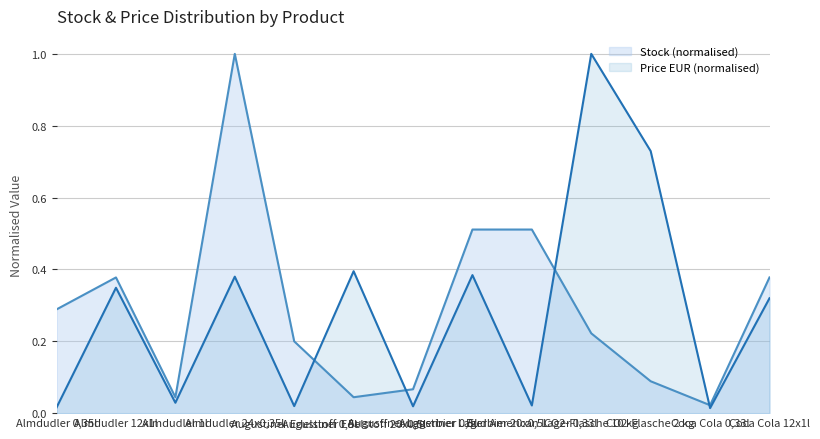

Between Coca Cola 12x1l and CO2-Flasche 2 kg, which is larger?

Coca Cola 12x1l